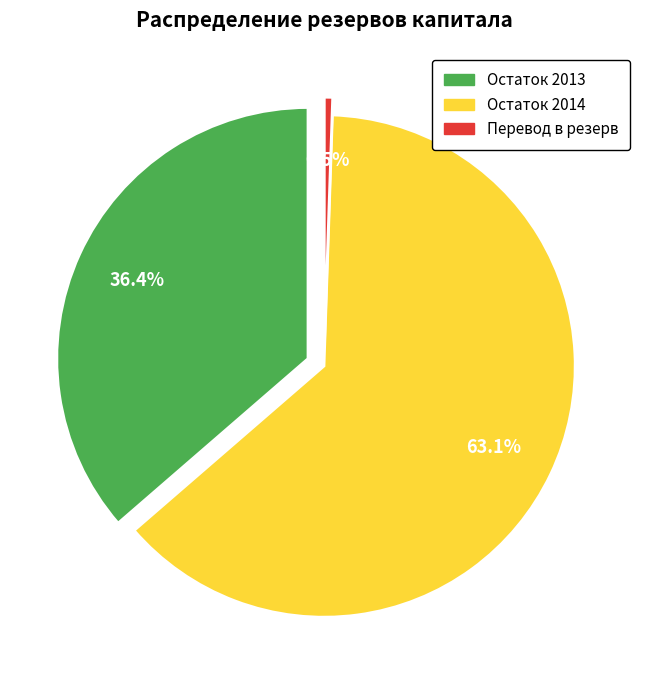

True or false: Резерв по общим банковским и страховым accounts for 26% of the total.

False